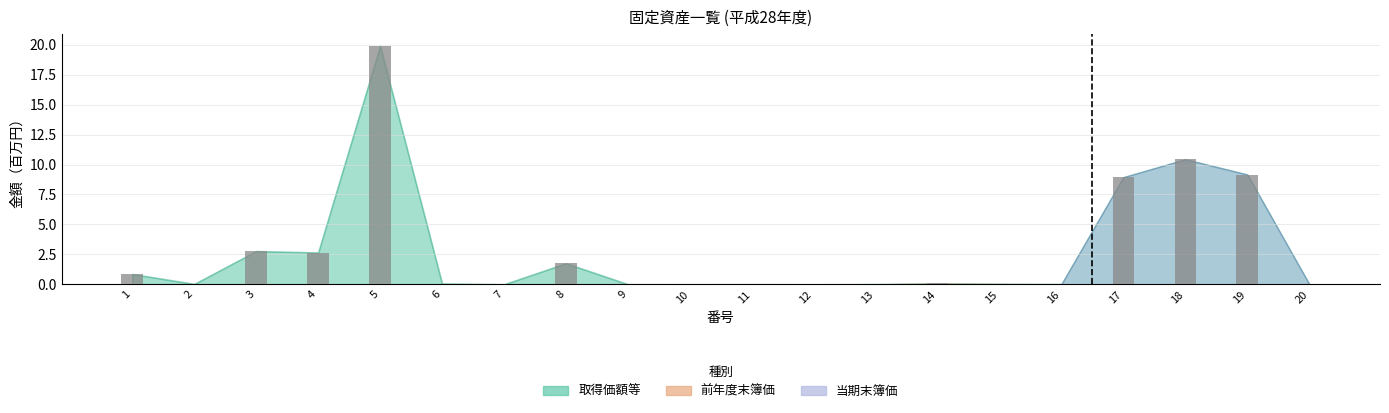

What is the maximum value shown in the chart?

19.9